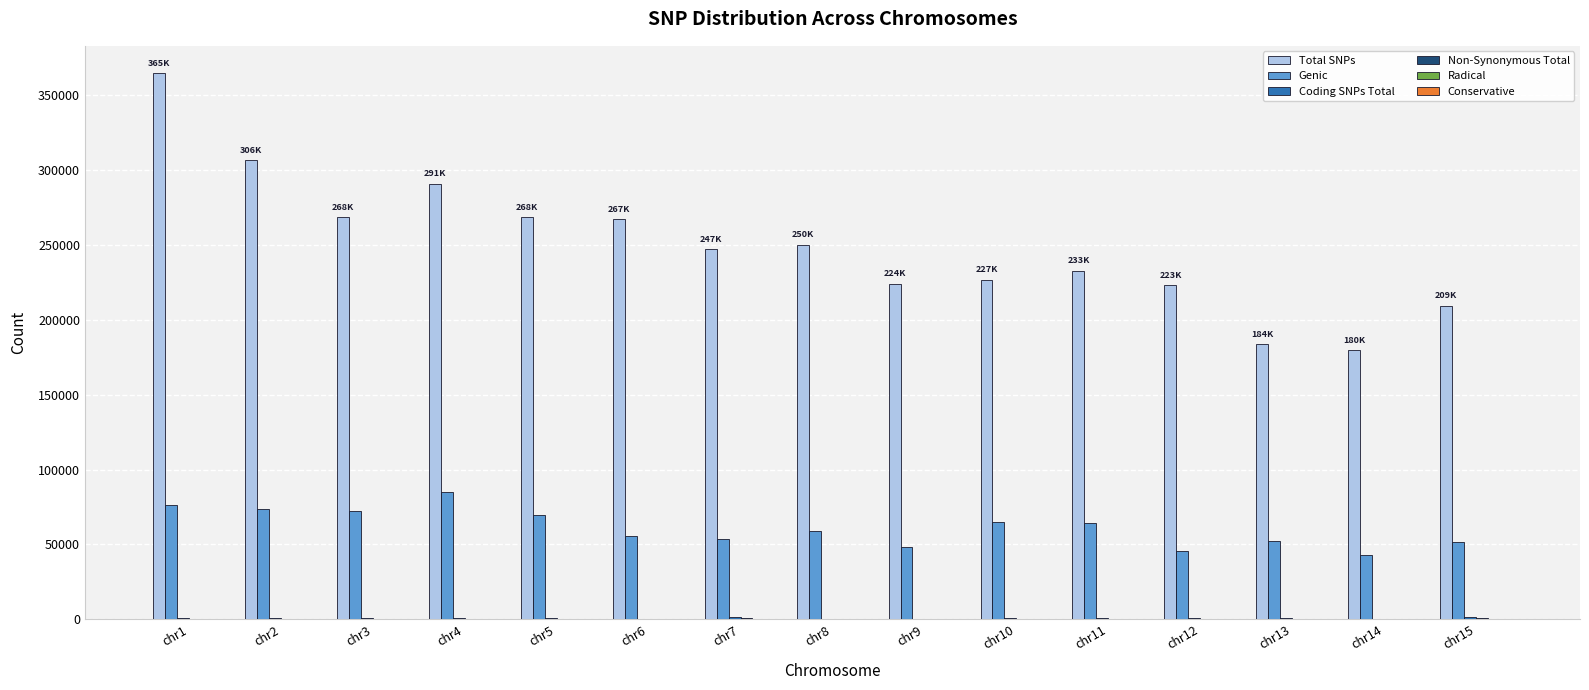

The Total SNPs series shows 198637 at chr4. True or false?

False